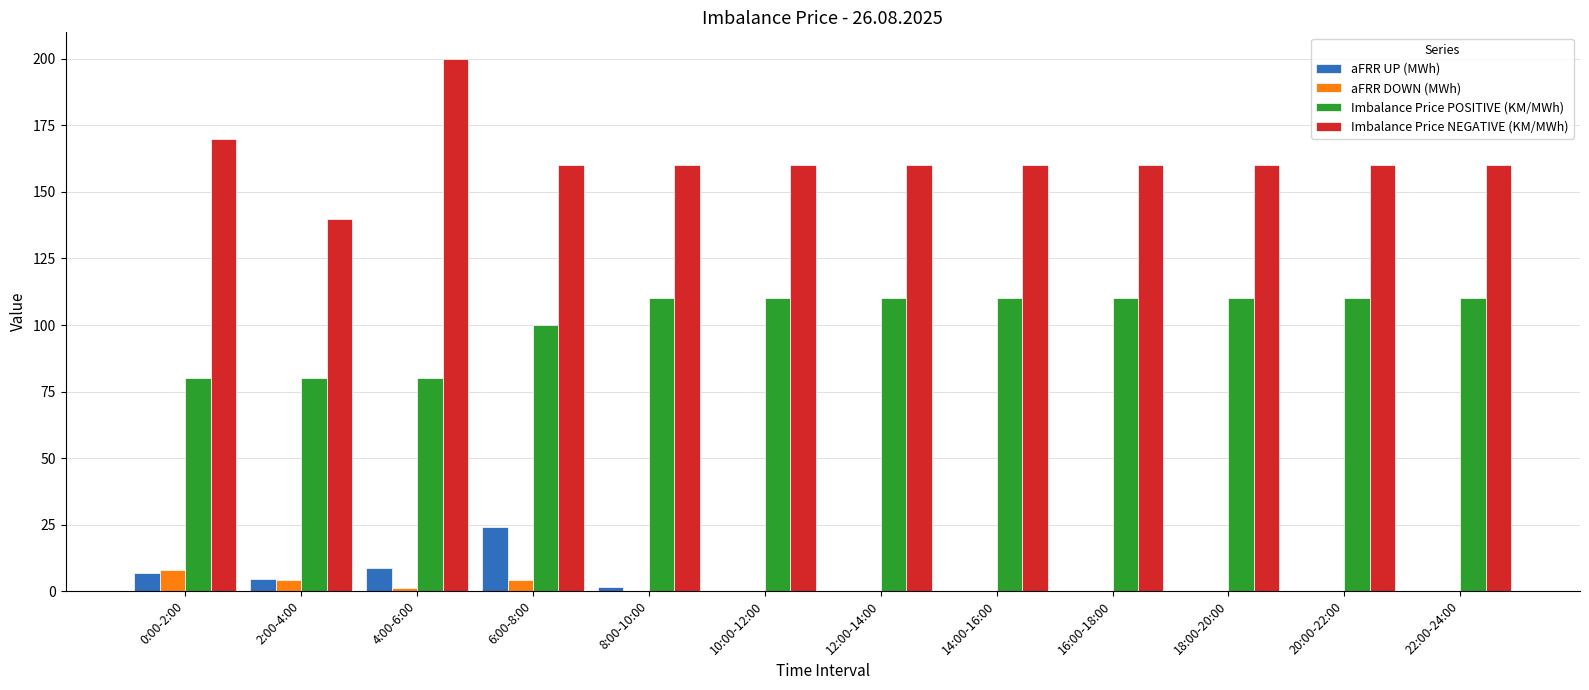

What is the maximum value for aFRR UP (MWh)?

24.2